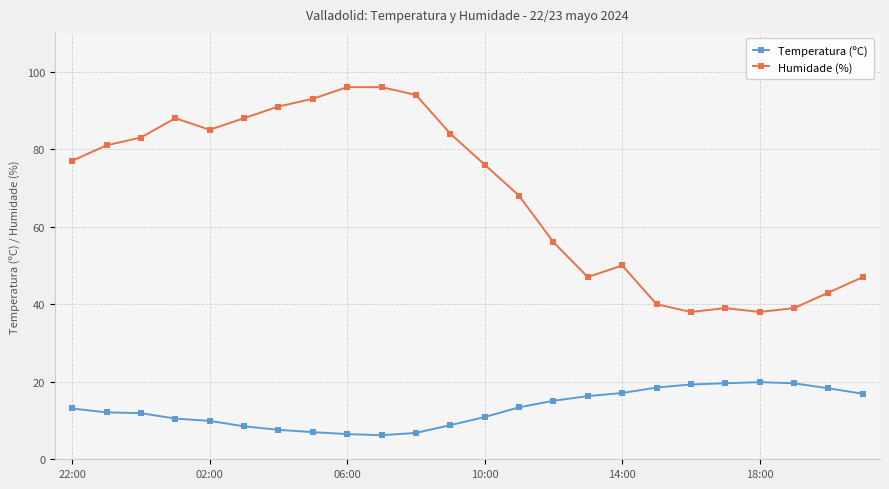

Which series has the largest total across all categories?

Humidade (%)